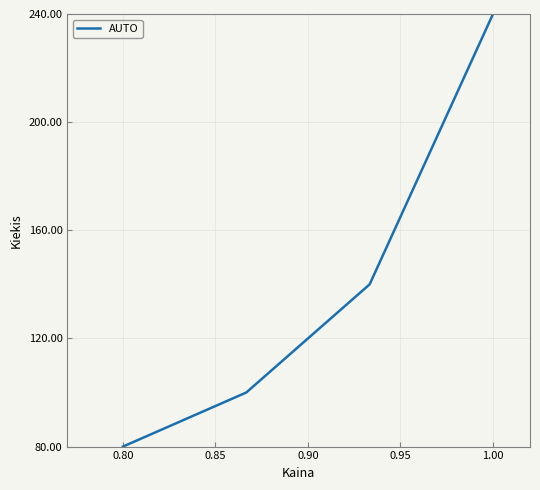

What is the sum of all values?

560